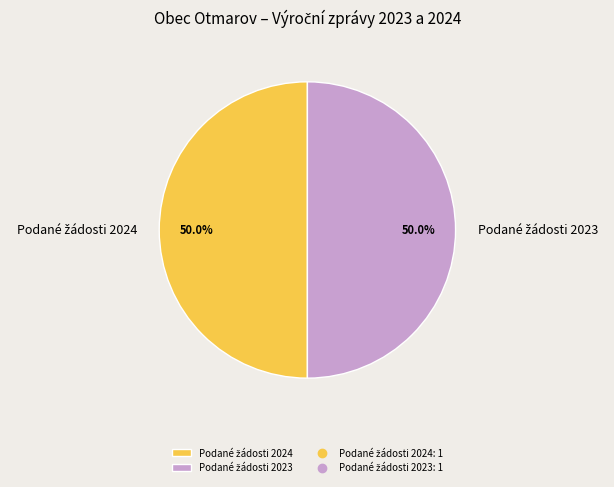

How many segments does this pie chart have?

2